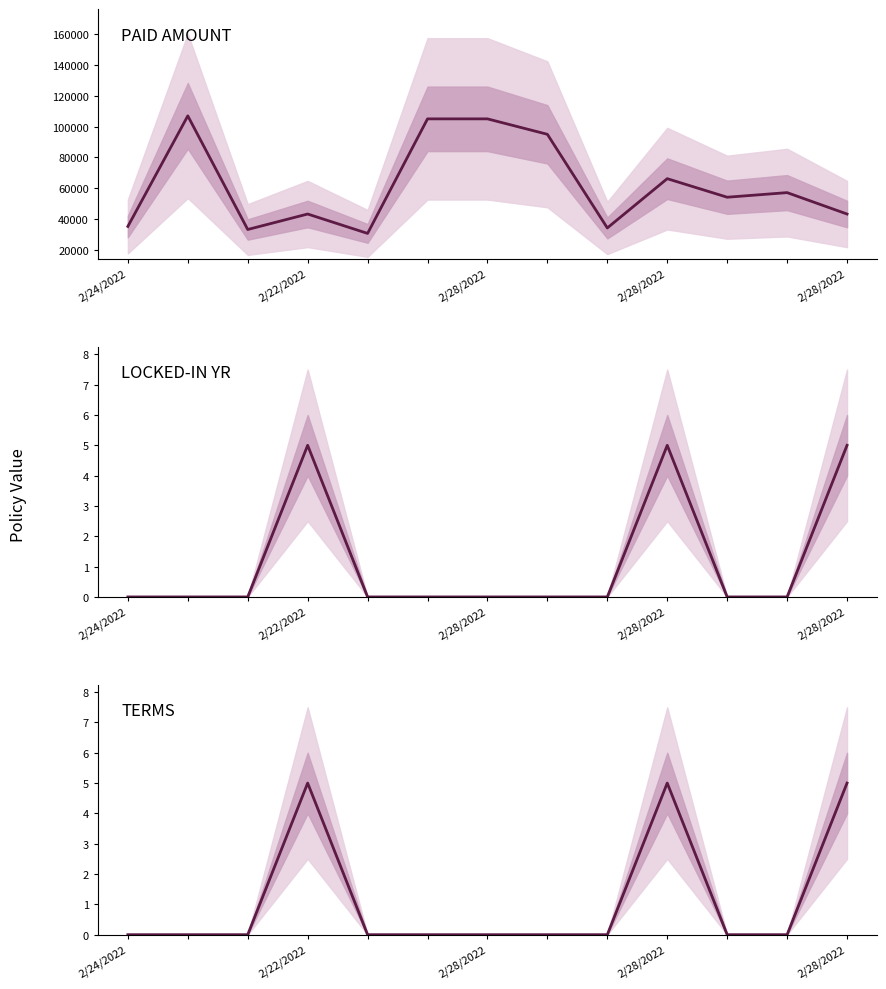

What is the average value of the TERMS series?

1